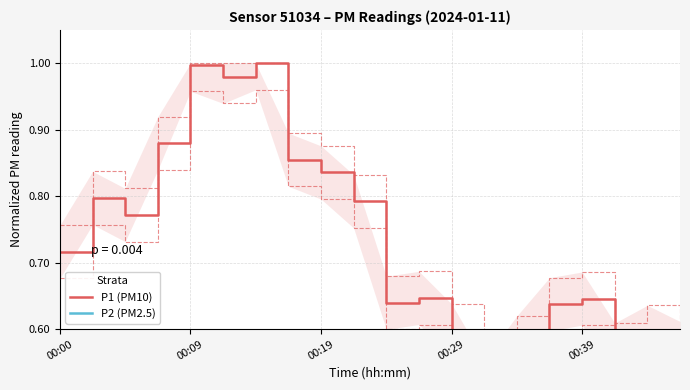

What is the average value of the P1 (PM10) series?

0.7